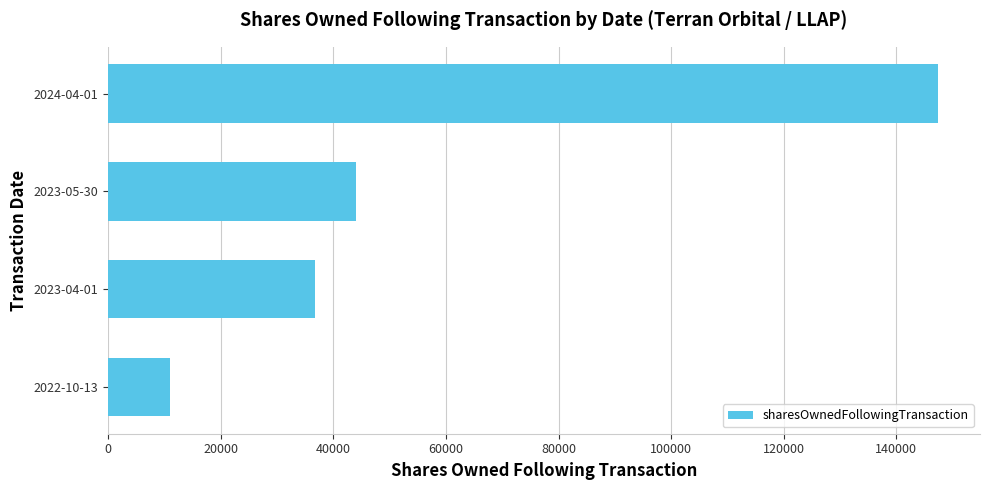

At which label is the value closest to 79200?

2023-05-30